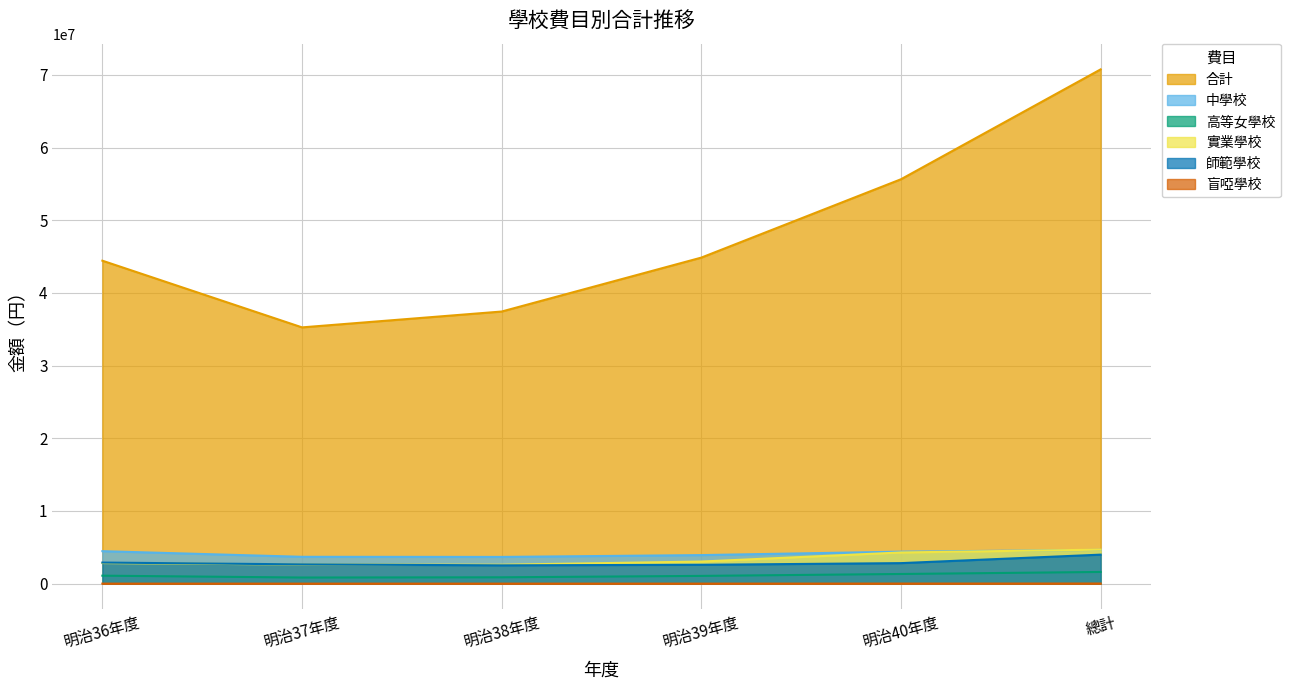

What position from the left is 明治38年度?

3